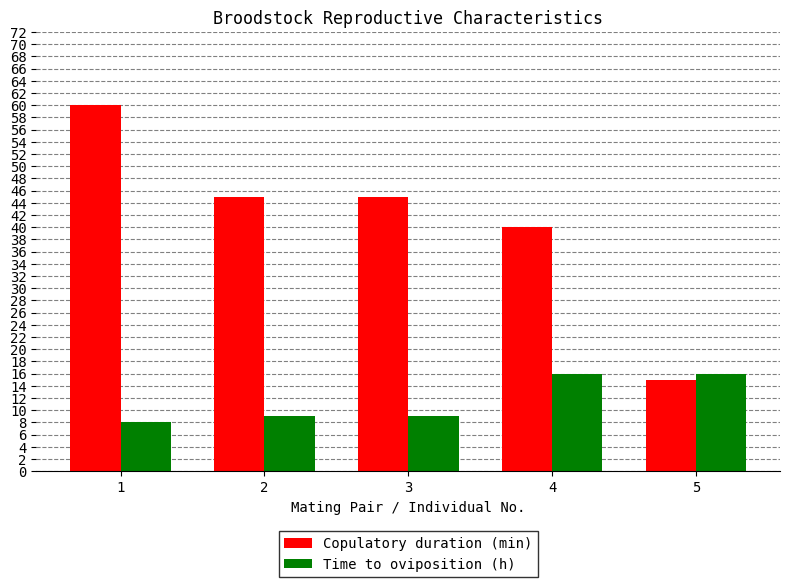

What is the difference between the highest and lowest values at 4?

24